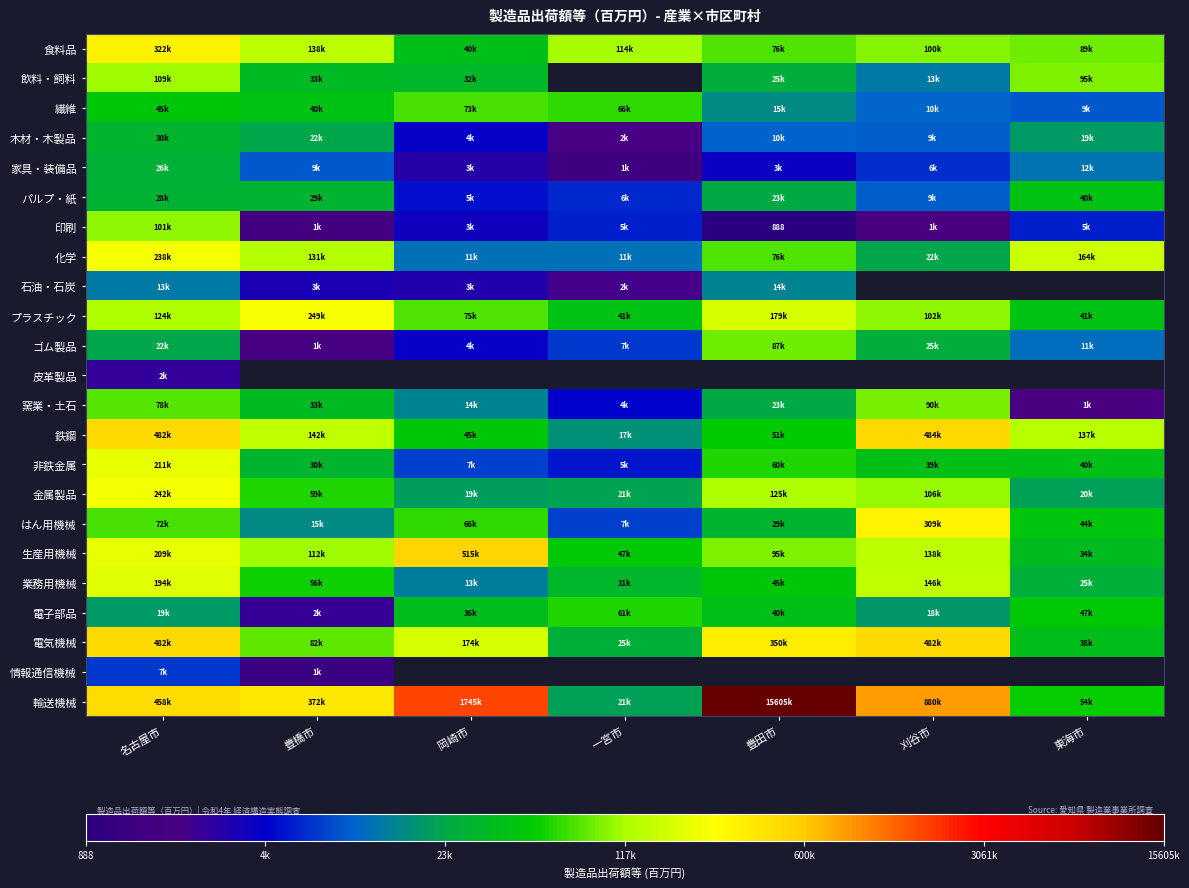

The value of 鉄鋼 at 豊橋市 is 11.9. True or false?

True